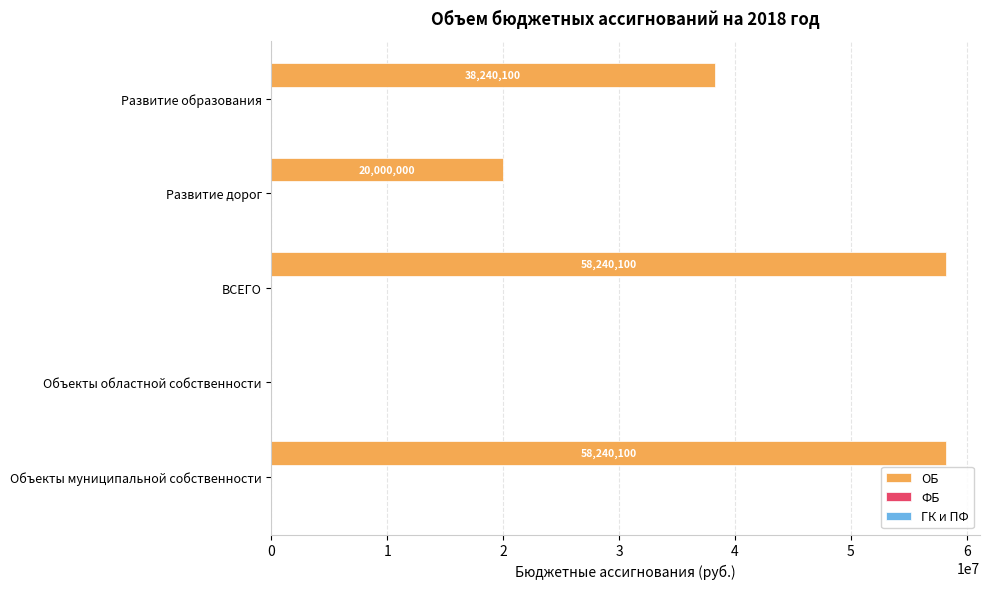

What is the approximate value at Развитие дорог, to the nearest 50?

20000000